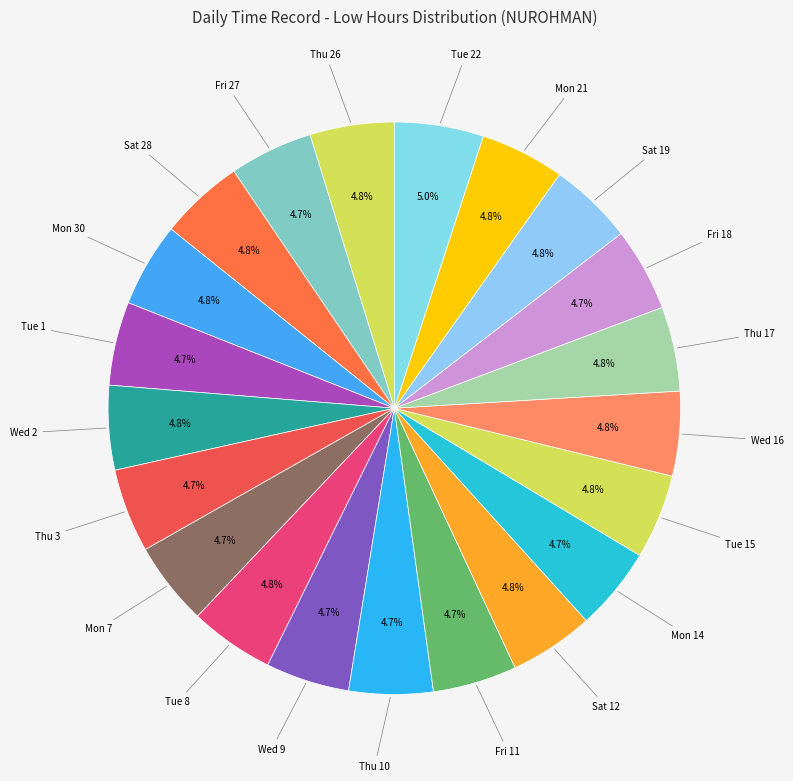

How much of the chart is everything except Wed 9?

95.3%